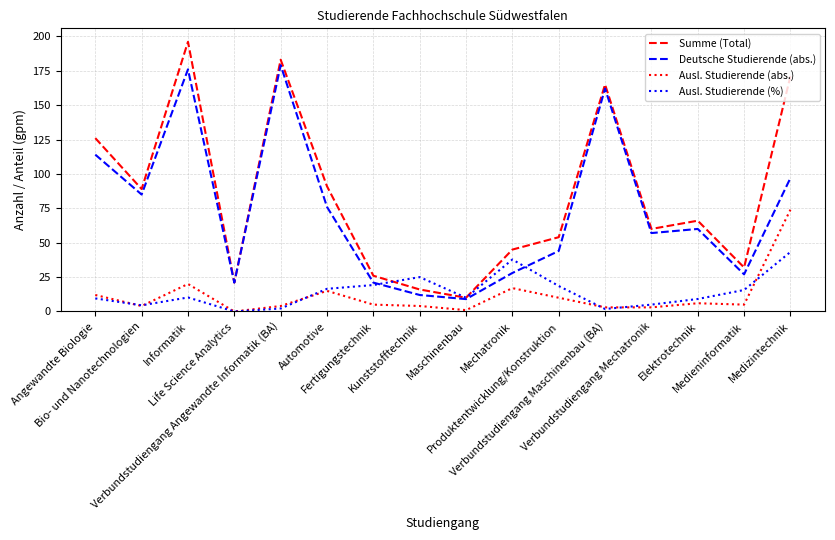

What is the maximum value shown in the chart?

196.0